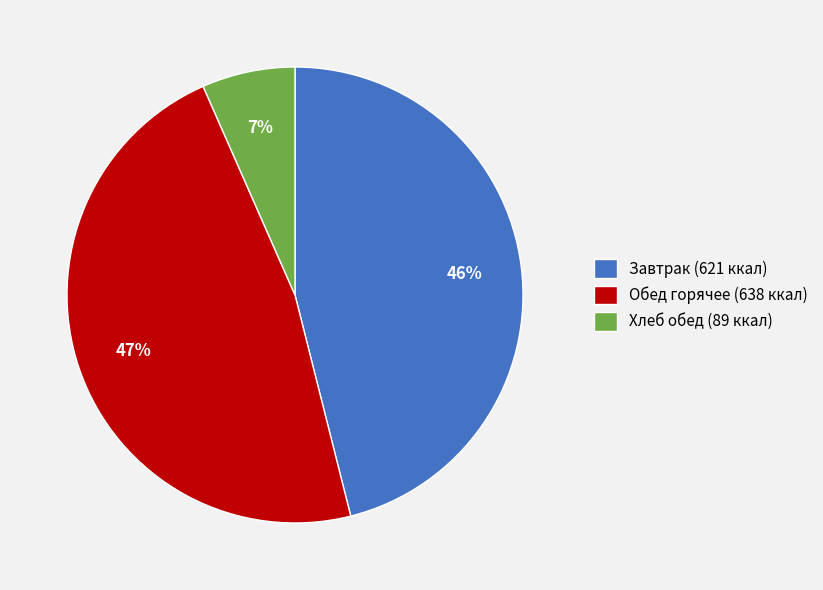

Is it true that Обед горячее (638 ккал) is 32% of the pie?

False